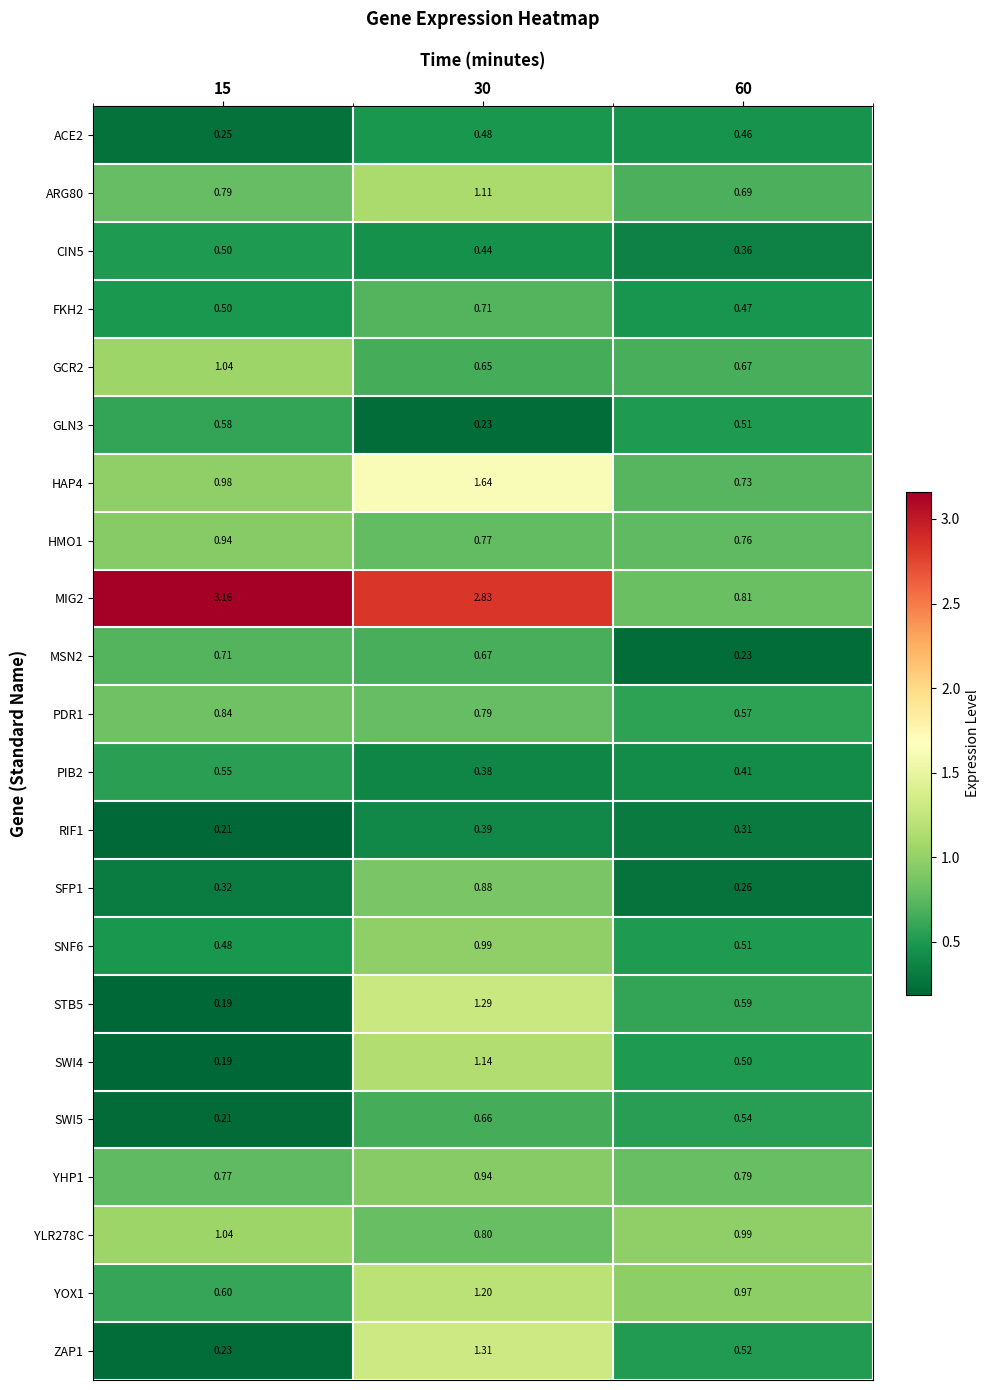

At which category is the sum across all series the highest?

30